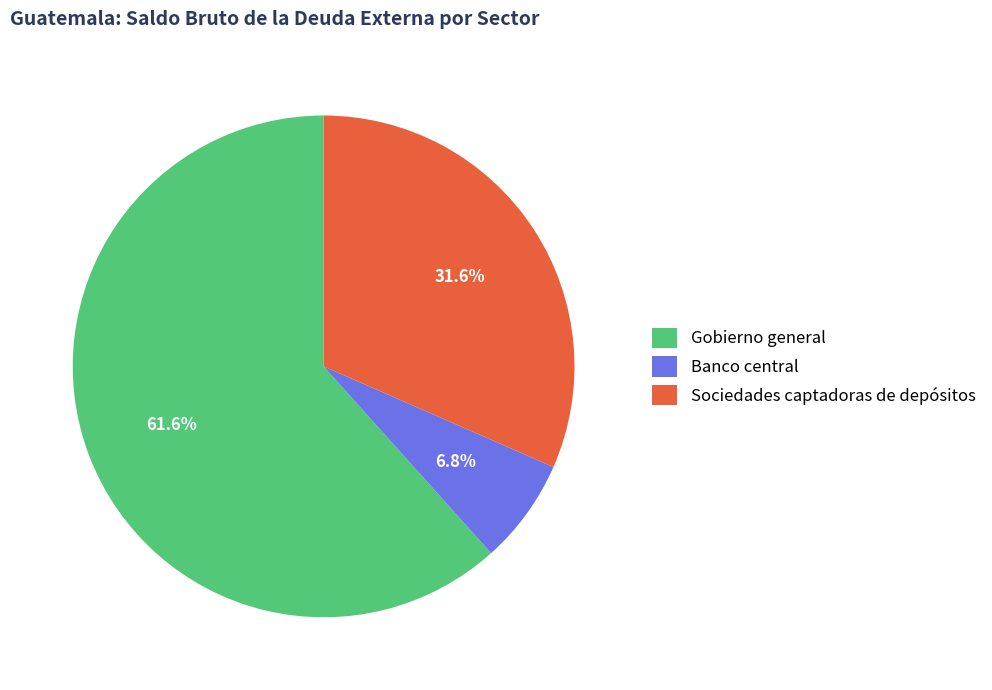

Is the sum of Gobierno general and Banco central greater than half?

Yes